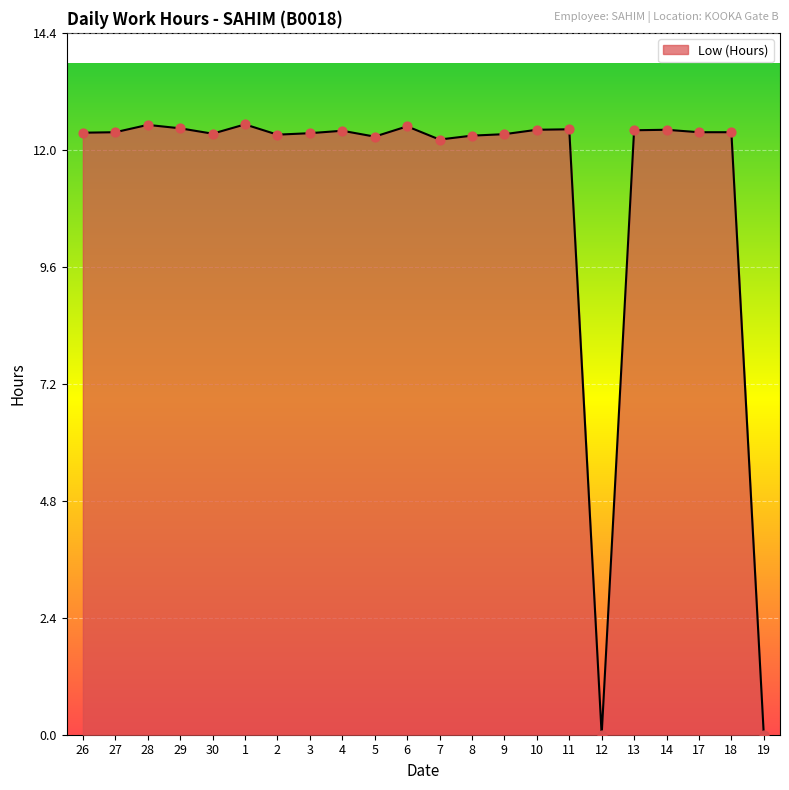

What is the ratio of the value at 29 to the value at 1?

1.0